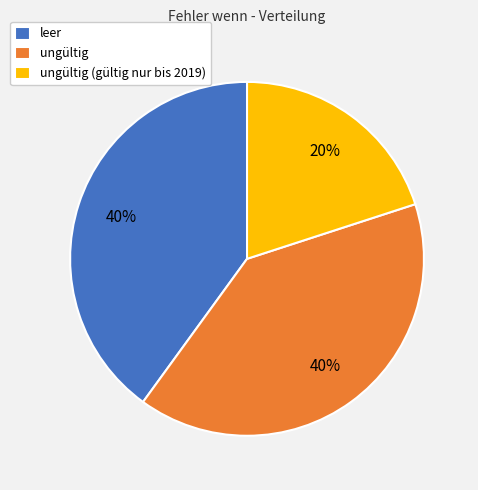

What is the ratio of the value at leer to the value at ungültig?

1.0